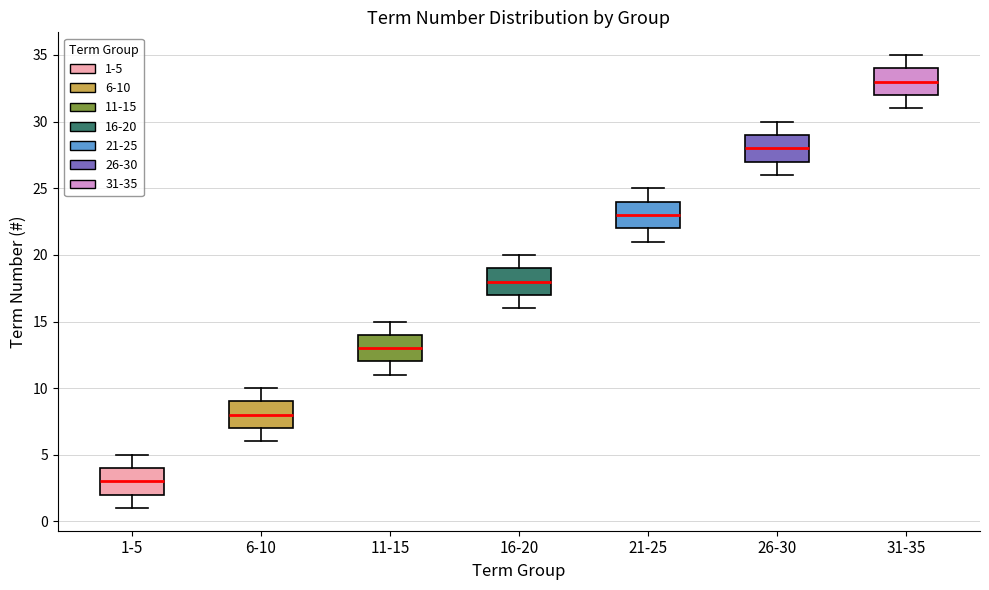

Reading left to right, transcribe this box plot: for each box, give where its median line is, the range the box spans, and where its two whiskers end, as read against the y-axis. The values are not printed on the chart, so give them approximately, as read against the axis.

1-5: median 3, box 2 to 4, whiskers 1 to 5
6-10: median 8, box 7 to 9, whiskers 6 to 10
11-15: median 13, box 12 to 14, whiskers 11 to 15
16-20: median 18, box 17 to 19, whiskers 16 to 20
21-25: median 23, box 22 to 24, whiskers 21 to 25
26-30: median 28, box 27 to 29, whiskers 26 to 30
31-35: median 33, box 32 to 34, whiskers 31 to 35